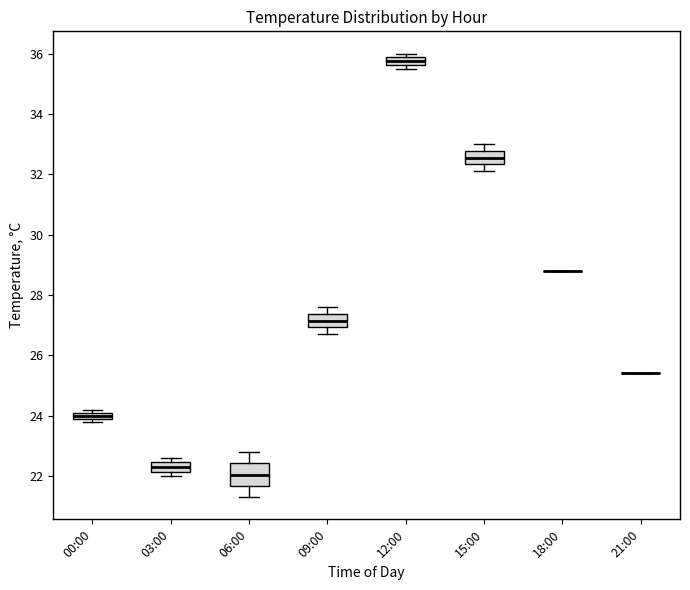

Comparing the boxes themselves (not the whiskers), which one is the tallest?

06:00